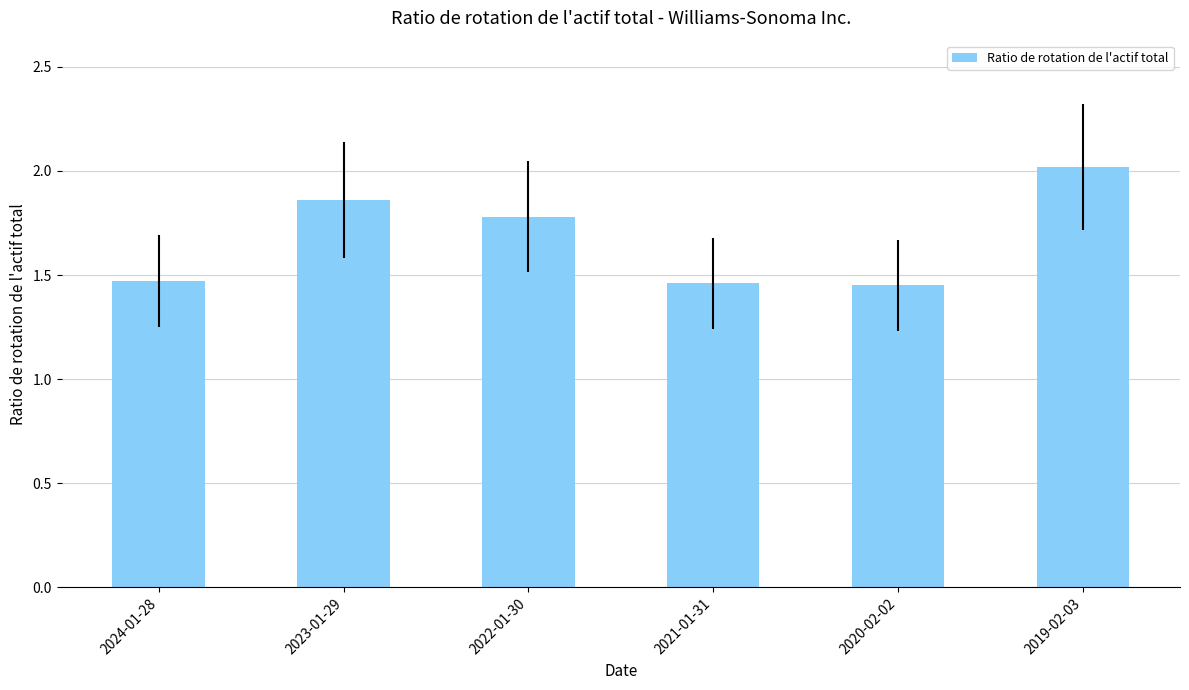

What position from the right is 2022-01-30?

4